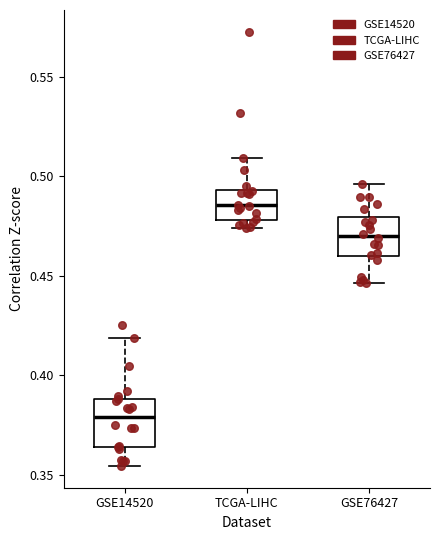

Reading left to right, read every box against the y-axis: the position of its median line, the range the box covers, and the ends of its whiskers. The values are not printed on the chart, so give them approximately, as read against the axis.

GSE14520: median 0.380, box 0.365 to 0.390, whiskers 0.355 to 0.420
TCGA-LIHC: median 0.485, box 0.480 to 0.495, whiskers 0.475 to 0.510
GSE76427: median 0.470, box 0.460 to 0.480, whiskers 0.445 to 0.495